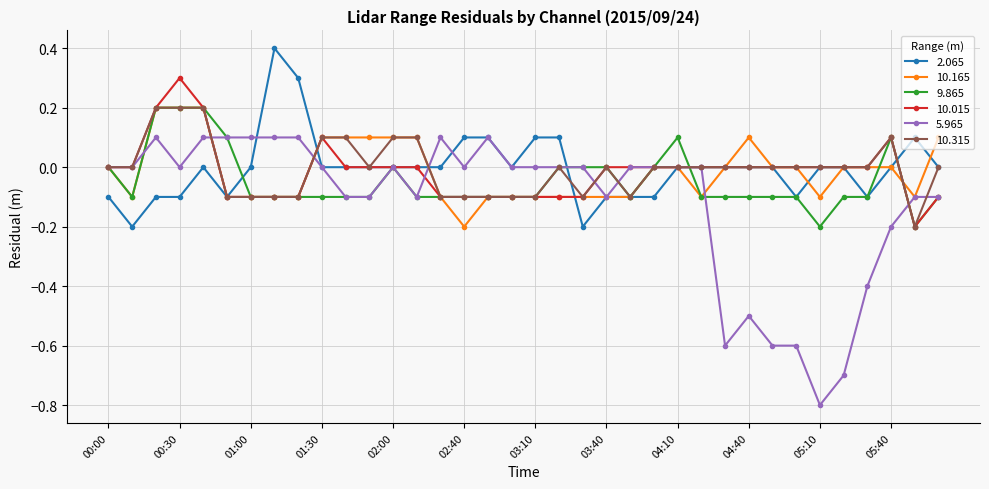

True or false: 2.065 has more than 0 points higher than both neighbors.

True